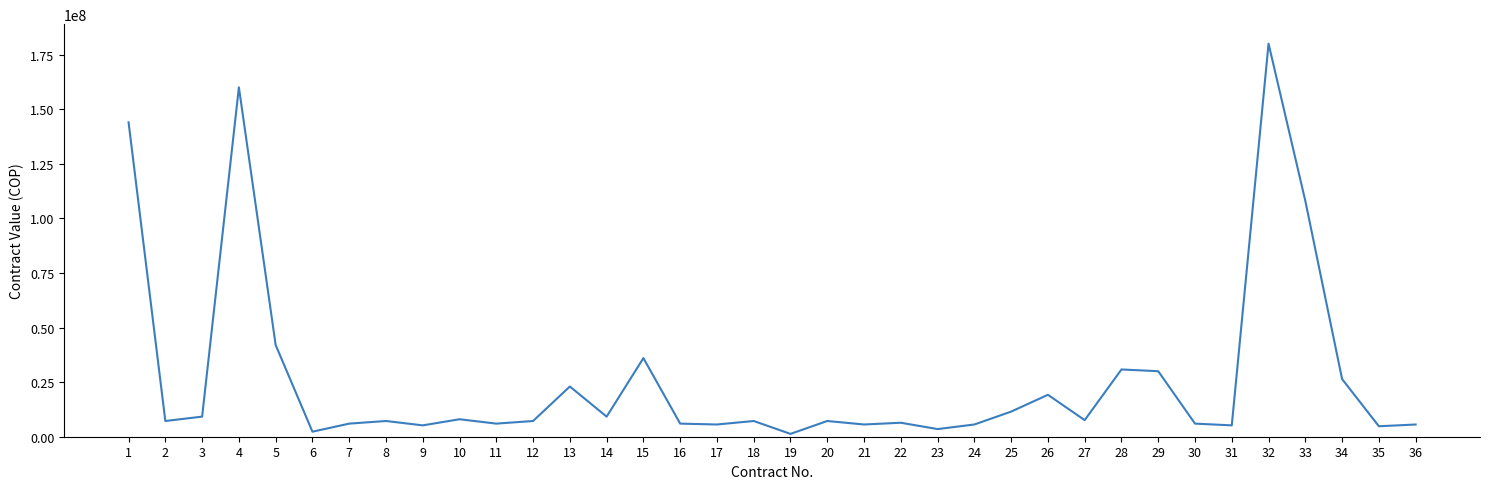

At which label does the data first exceed 7200000?

1